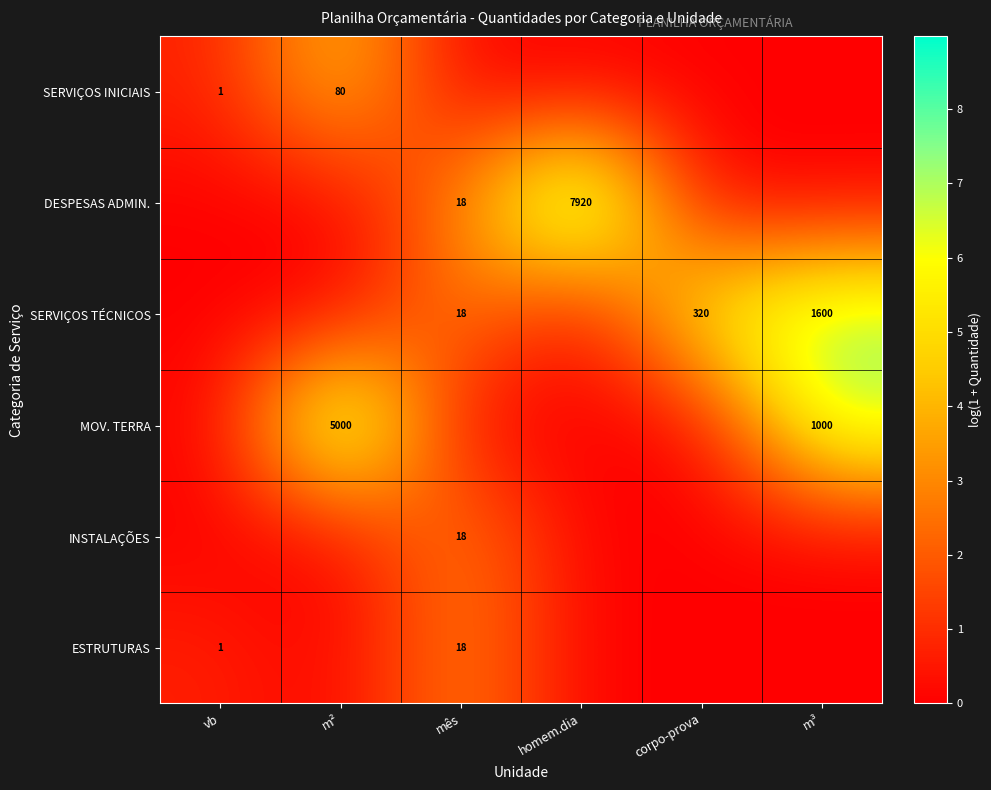

At which category is the sum across all series the highest?

m³